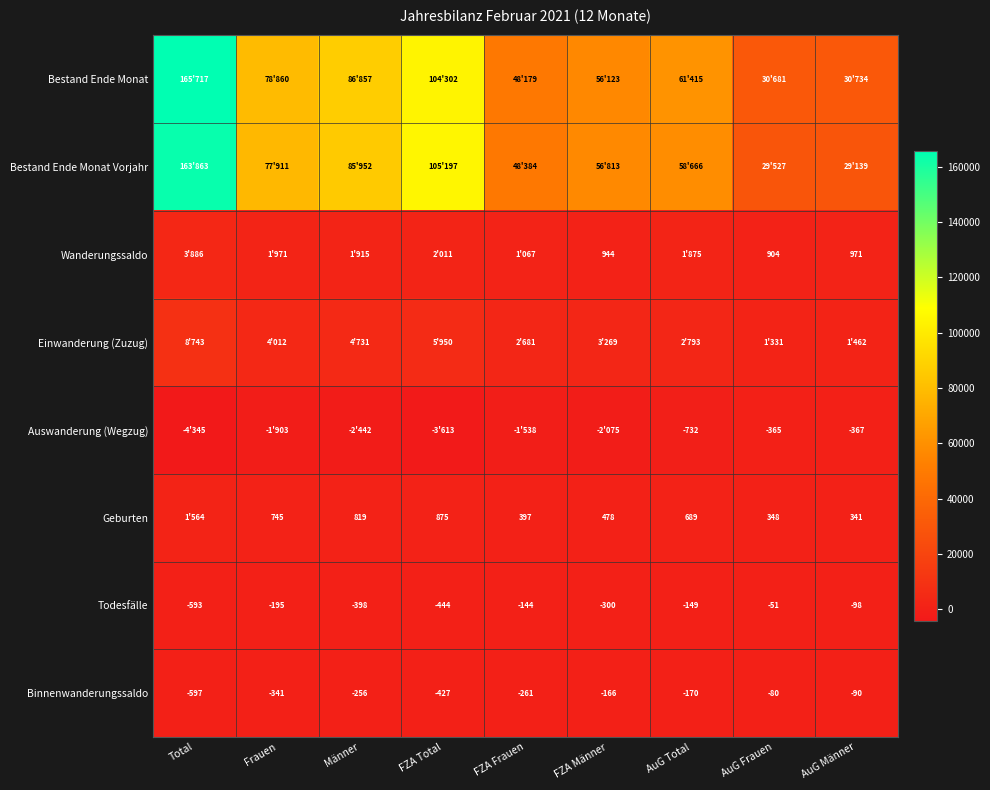

Is it true that Geburten equals 397 at FZA Frauen?

True